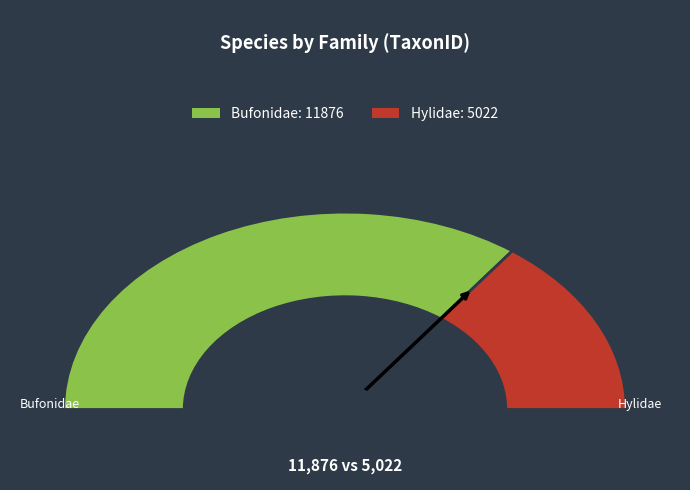

True or false: Hylidae accounts for 30% of the total.

True